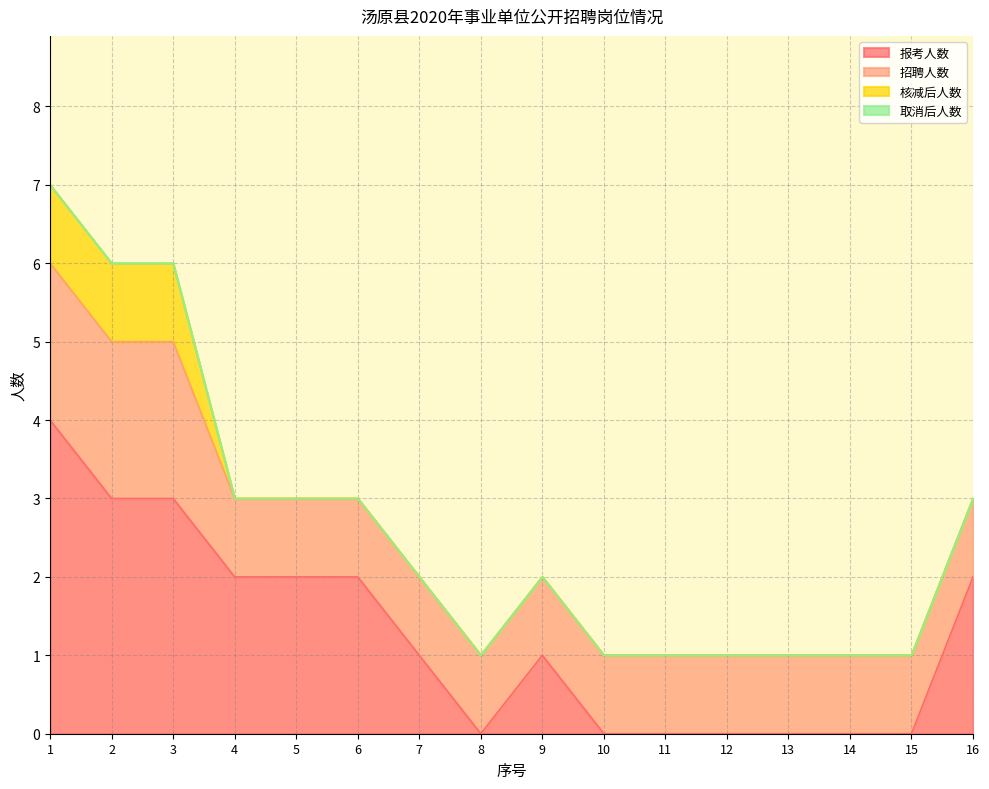

How many series are shown in this chart?

4